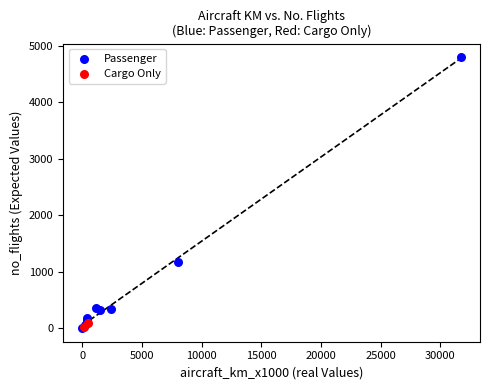

What are all the series names shown in the legend?

Passenger, Cargo Only